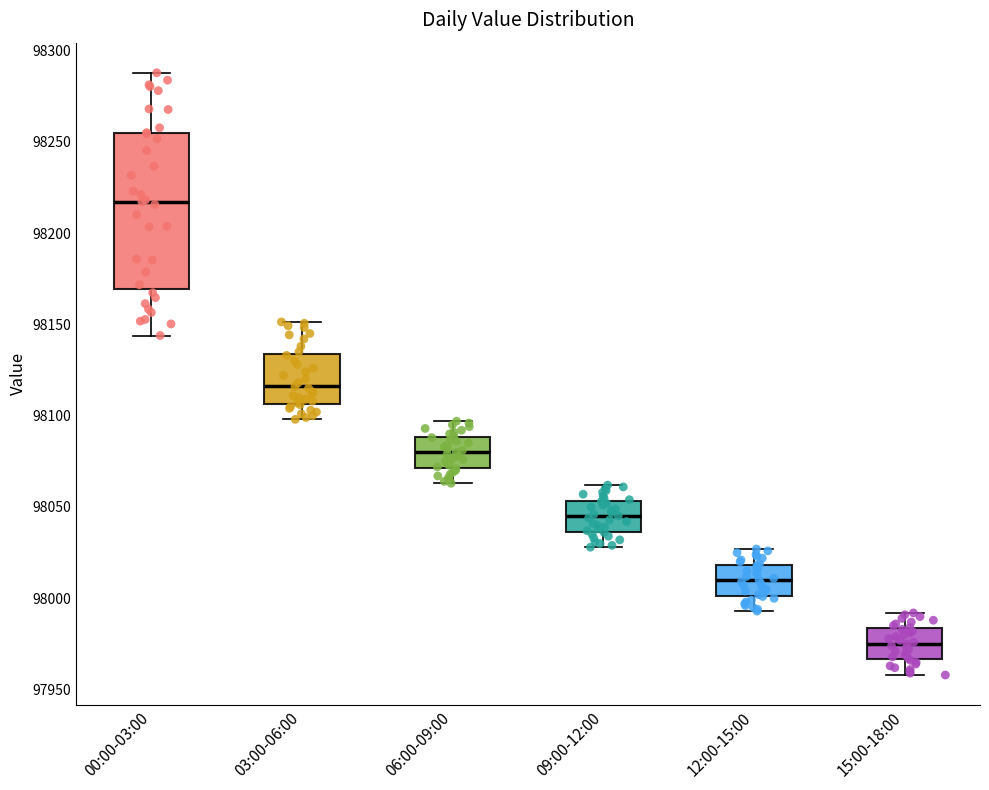

Reading left to right, read every box against the y-axis: the position of its median line, the range the box covers, and the ends of its whiskers. The values are not printed on the chart, so give them approximately, as read against the axis.

00:00-03:00: median 98215, box 98170 to 98255, whiskers 98145 to 98290
03:00-06:00: median 98115, box 98105 to 98135, whiskers 98100 to 98150
06:00-09:00: median 98080, box 98070 to 98090, whiskers 98065 to 98095
09:00-12:00: median 98045, box 98035 to 98055, whiskers 98030 to 98060
12:00-15:00: median 98010, box 98000 to 98020, whiskers 97995 to 98025
15:00-18:00: median 97975, box 97965 to 97985, whiskers 97960 to 97990